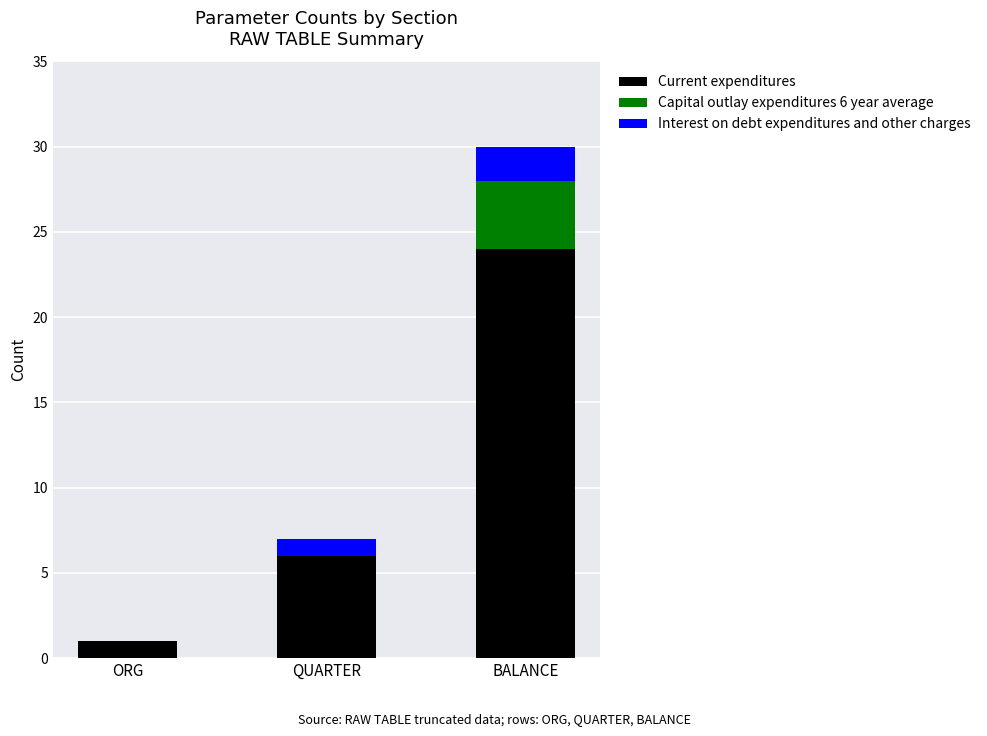

The value of Current expenditures at QUARTER is 8. True or false?

False